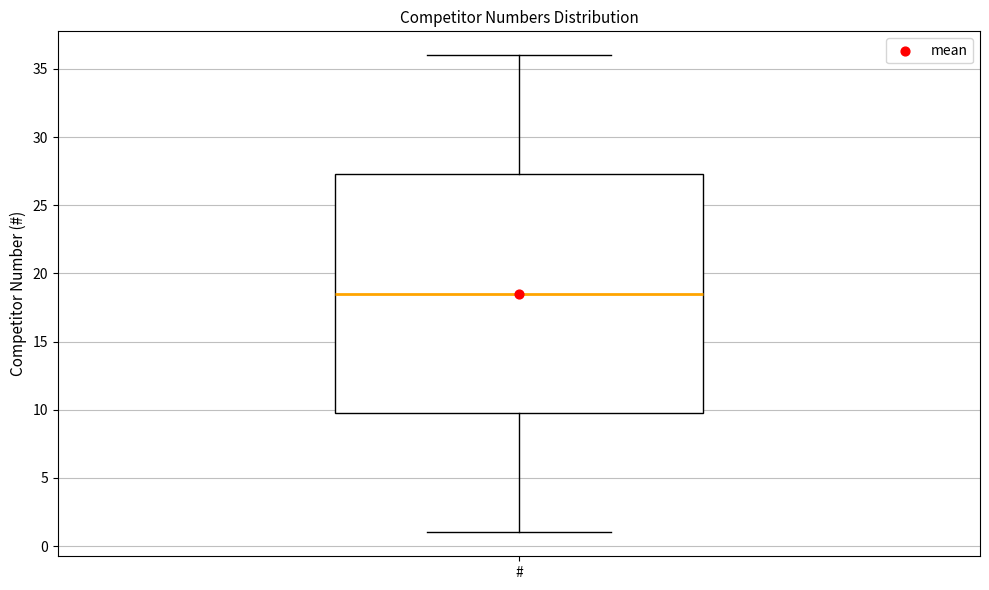

Read this box plot against the y-axis: the position of the median line, the range covered by the box, and the ends of both whiskers. The values are not printed on the chart, so give them approximately, as read against the axis.

median 18.5, box 10.0 to 27.5, whiskers 1.0 to 36.0